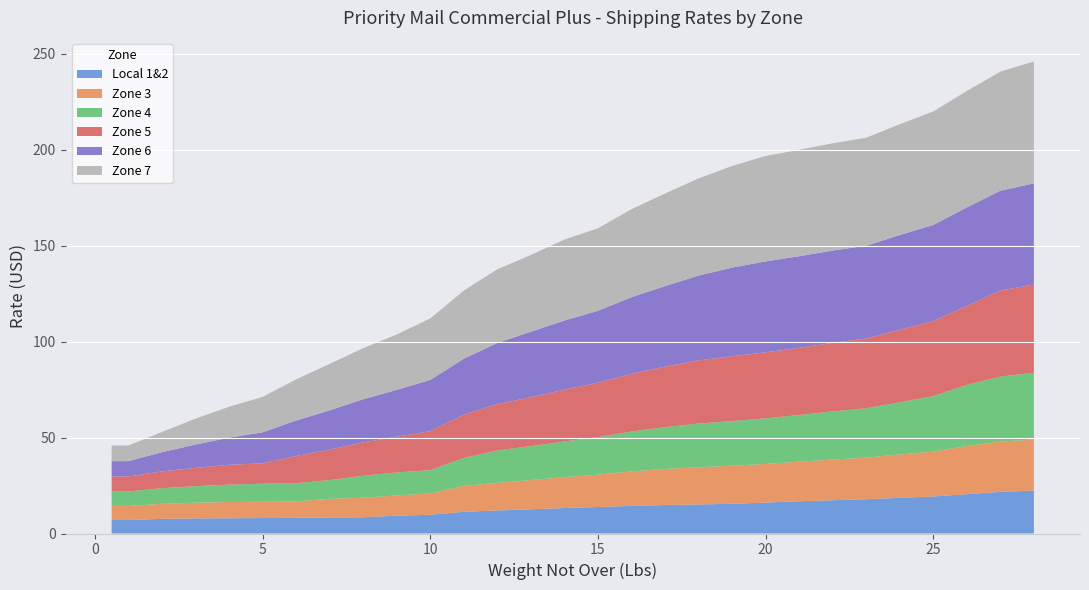

Reading left to right, extract all data points from this chart.

Local 1&2: 7.0	7.0	7.6	7.8	7.9	8.0	8.2	8.4	8.4	9.3	9.8	11.3	12.0	12.6	13.3	13.8	14.4	14.8	15.1	15.5	16.1	16.8	17.3	17.9	18.6	19.3	20.5	21.7	22.4
Zone 3: 7.3	7.3	7.8	8.2	8.4	8.5	8.5	9.7	10.2	10.6	11.1	13.5	14.4	15.2	16.1	16.9	18.0	18.8	19.4	19.8	20.1	20.6	21.2	21.7	22.6	23.4	25.1	26.2	26.6
Zone 4: 7.6	7.6	8.1	8.6	9.1	9.4	9.5	9.7	11.5	12.0	12.2	14.5	16.9	17.7	18.6	19.5	20.8	21.8	22.8	23.3	23.7	24.3	25.1	25.7	27.2	28.9	31.9	33.8	34.8
Zone 5: 7.8	7.8	8.8	9.5	10.3	10.6	14.2	15.9	17.4	18.6	20.3	22.6	24.2	25.5	27.0	28.3	30.0	31.5	32.9	33.8	34.4	35.0	35.7	36.4	37.8	39.1	41.1	44.8	46.0
Zone 6: 8.0	8.0	10.0	12.2	14.2	16.1	18.5	20.5	22.5	24.4	26.7	29.1	31.8	34.1	36.1	37.5	40.0	42.0	44.2	46.2	47.4	47.8	48.1	48.3	49.4	50.1	51.3	52.0	52.7
Zone 7: 8.2	8.2	10.5	13.5	16.1	18.5	21.4	24.2	26.6	28.8	32.0	35.5	38.4	40.0	42.2	43.0	45.8	48.2	50.6	53.0	54.9	55.5	55.9	56.3	57.7	59.2	60.6	62.0	63.5